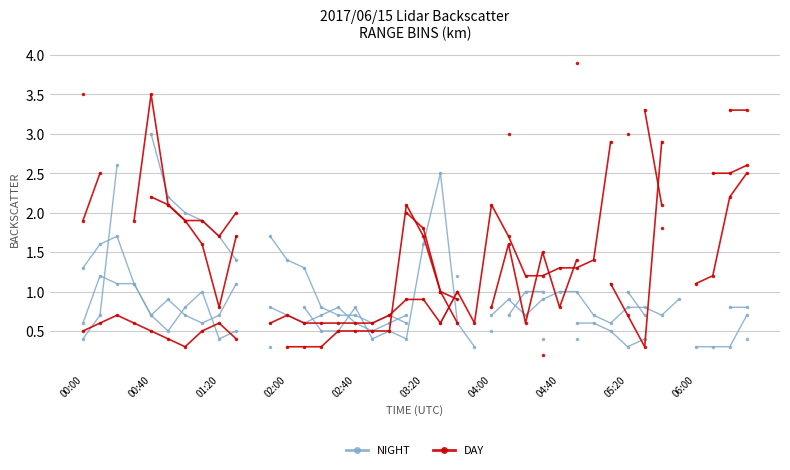

True or false: NIGHT has more than 0 points higher than both neighbors.

True